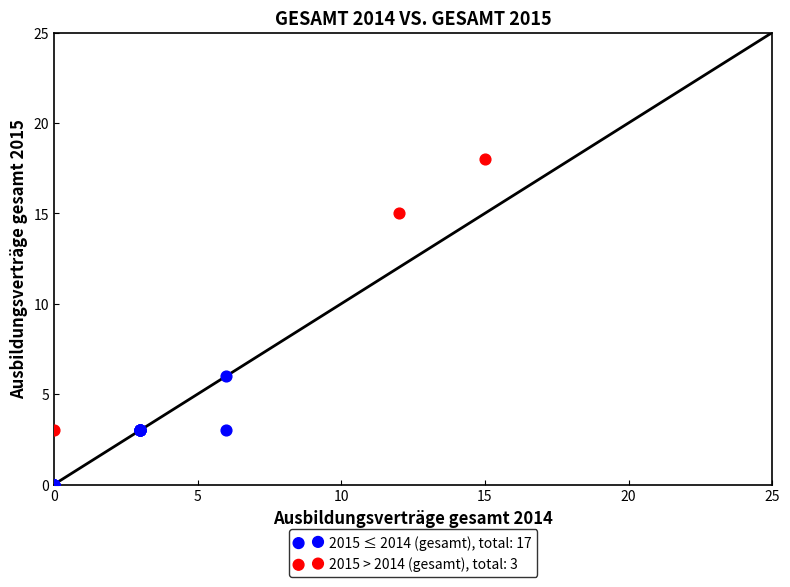

Which series contains the lowest Y value?

2015 ≤ 2014 (gesamt), total: 17